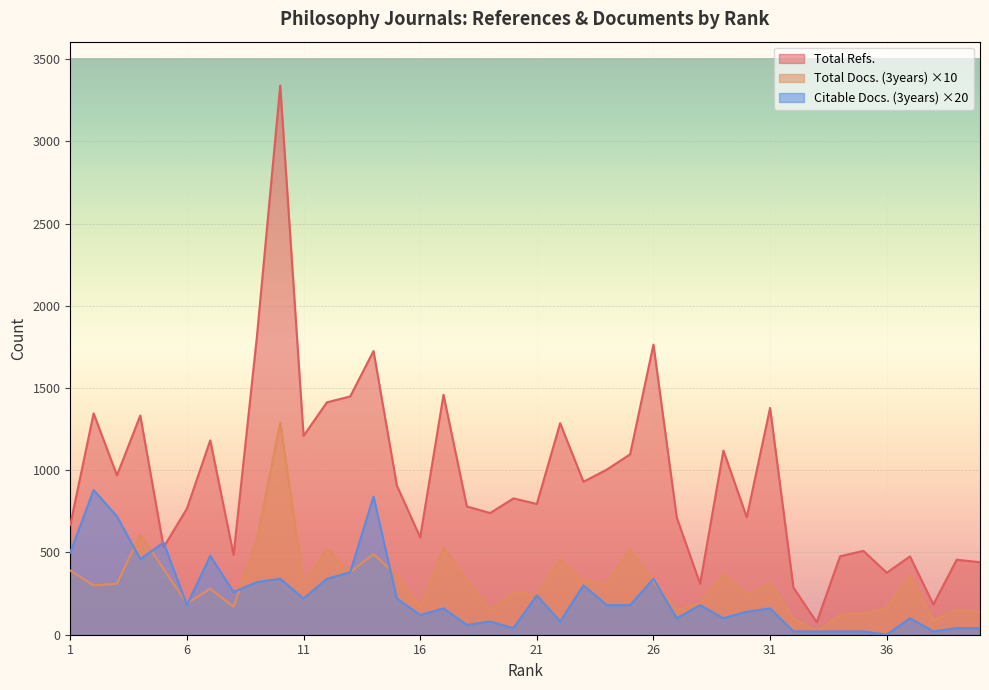

True or false: Total Docs. (3years) has a value of 271 at 14.

False